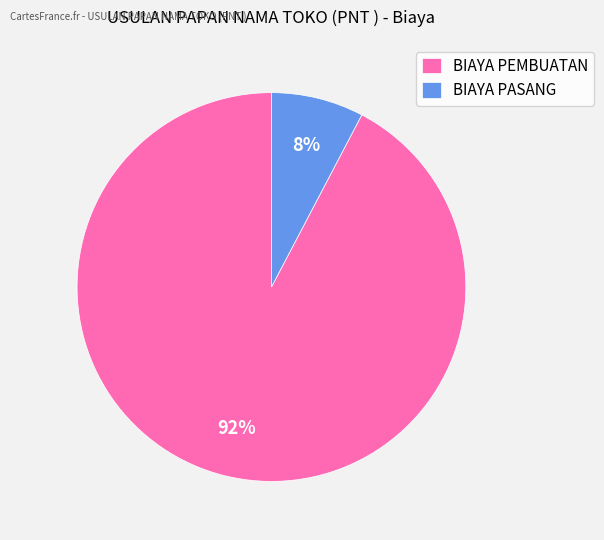

Rank the categories by value from lowest to highest.

BIAYA PASANG, BIAYA PEMBUATAN